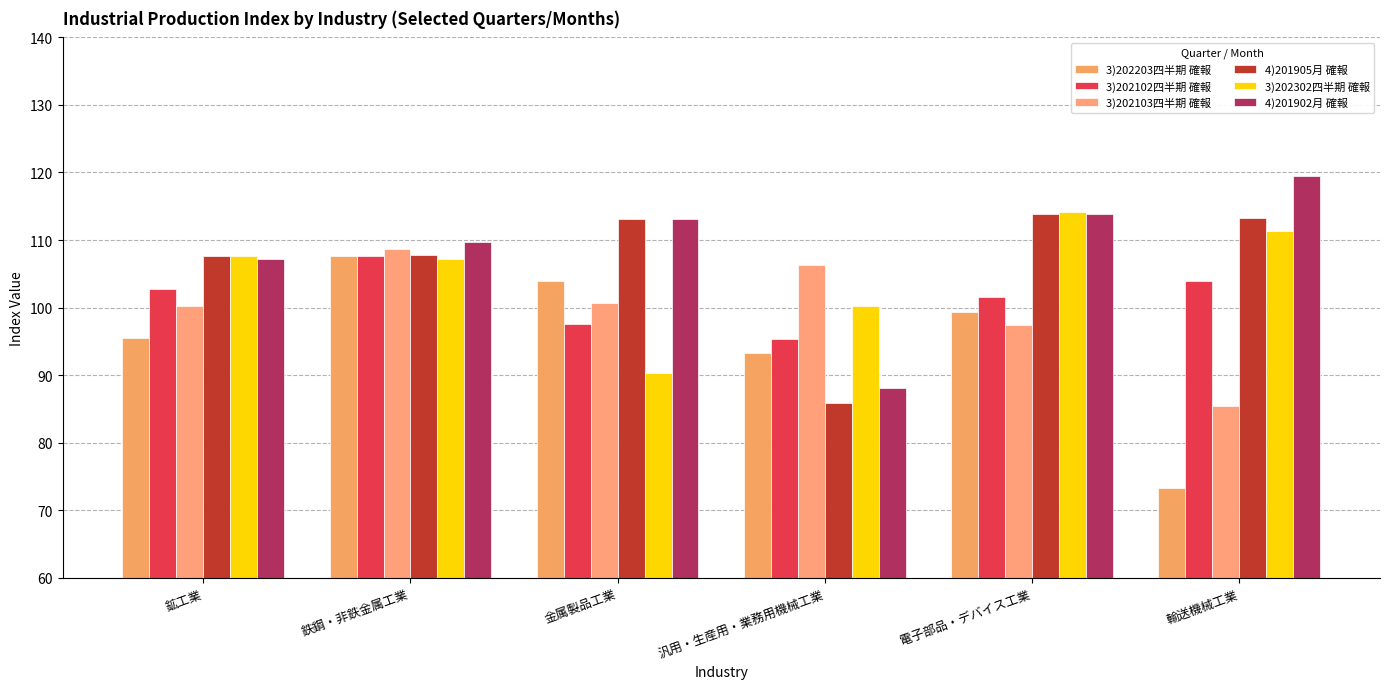

What value does the 4)201905月 確報 series have at 金属製品工業?

113.1